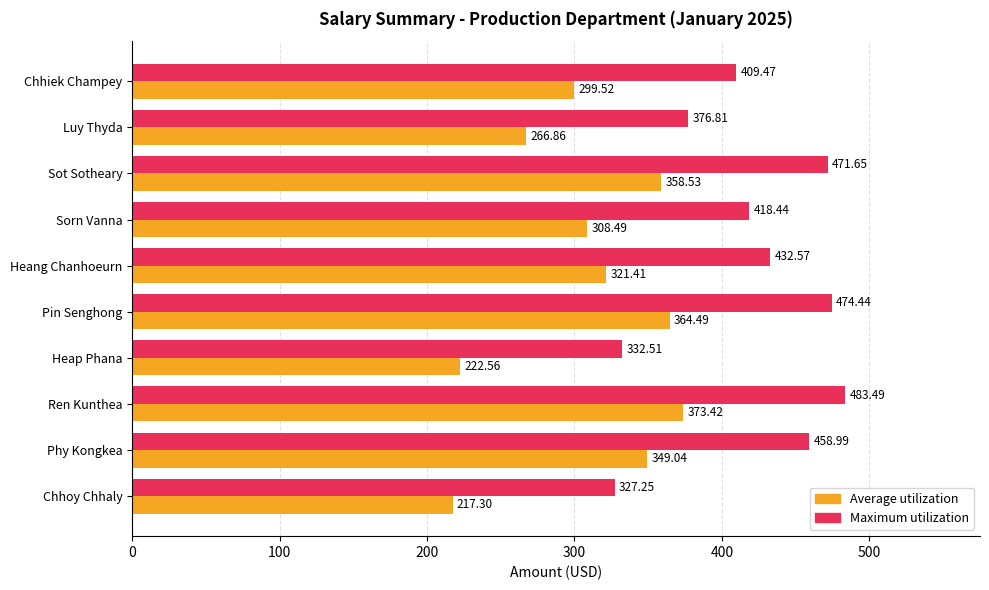

Which series has the largest total across all categories?

Maximum utilization